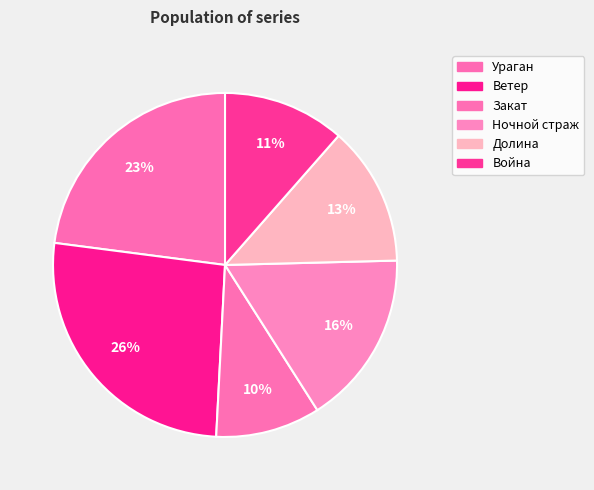

True or false: Война accounts for 11% of the total.

True